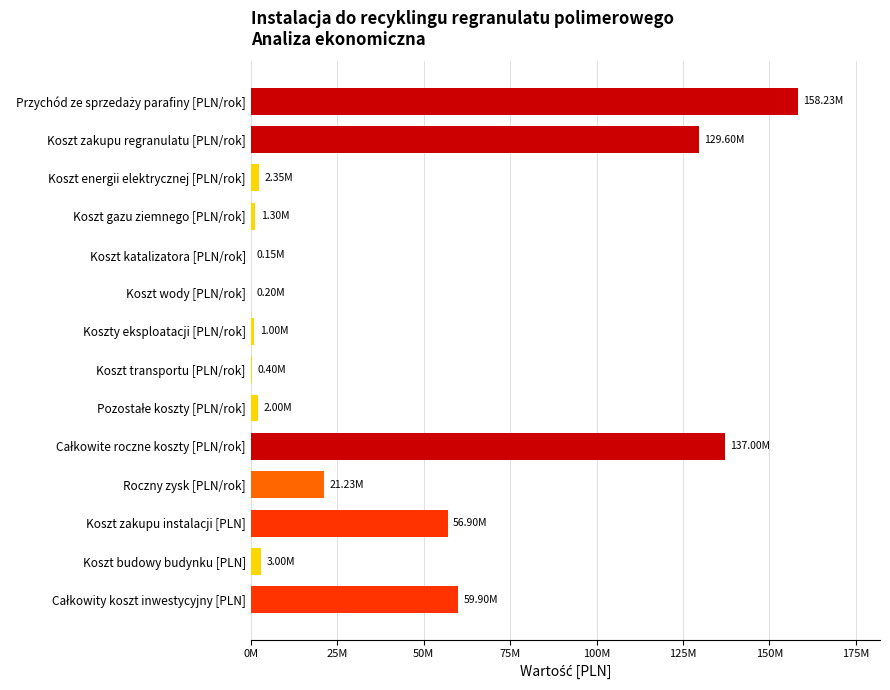

What is the difference between the maximum and minimum values?

158077000